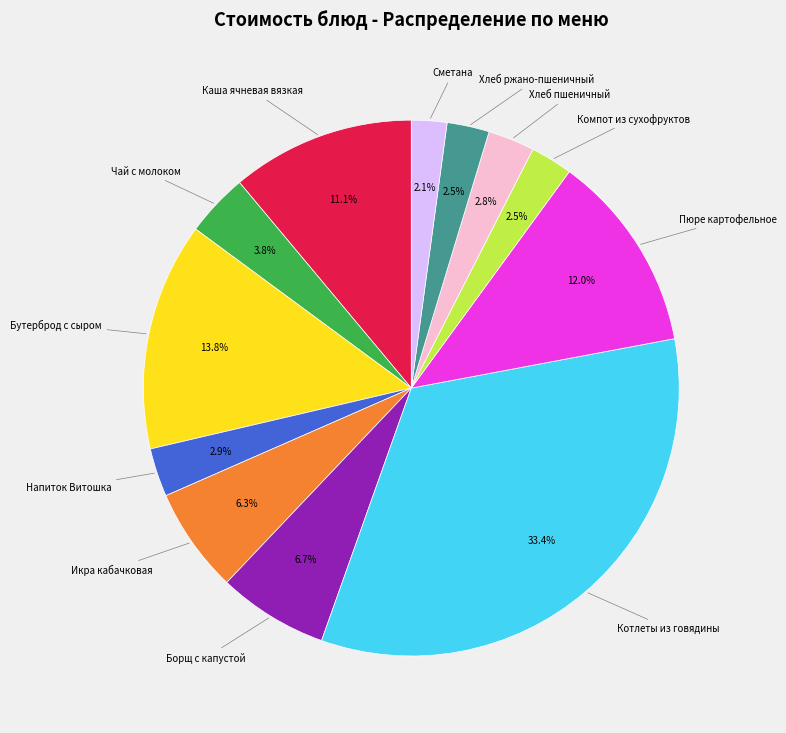

How many segments does this pie chart have?

12